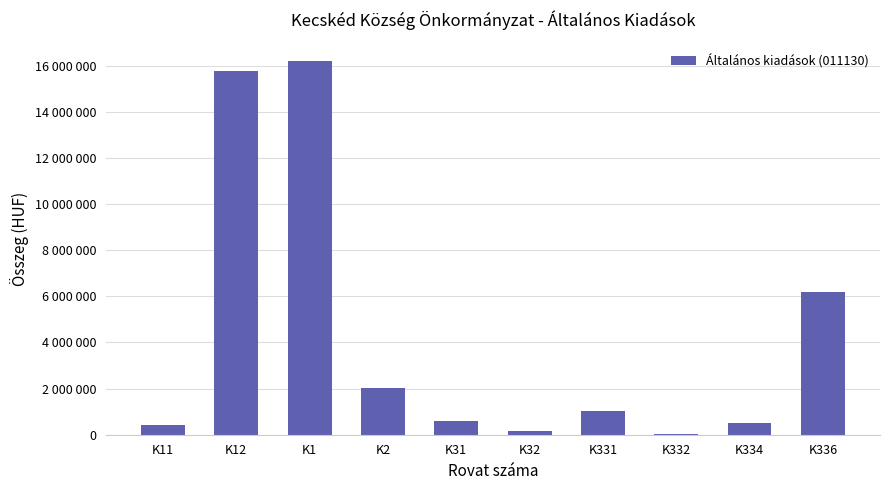

Is it true that the value at K11 is 600060.9?

False